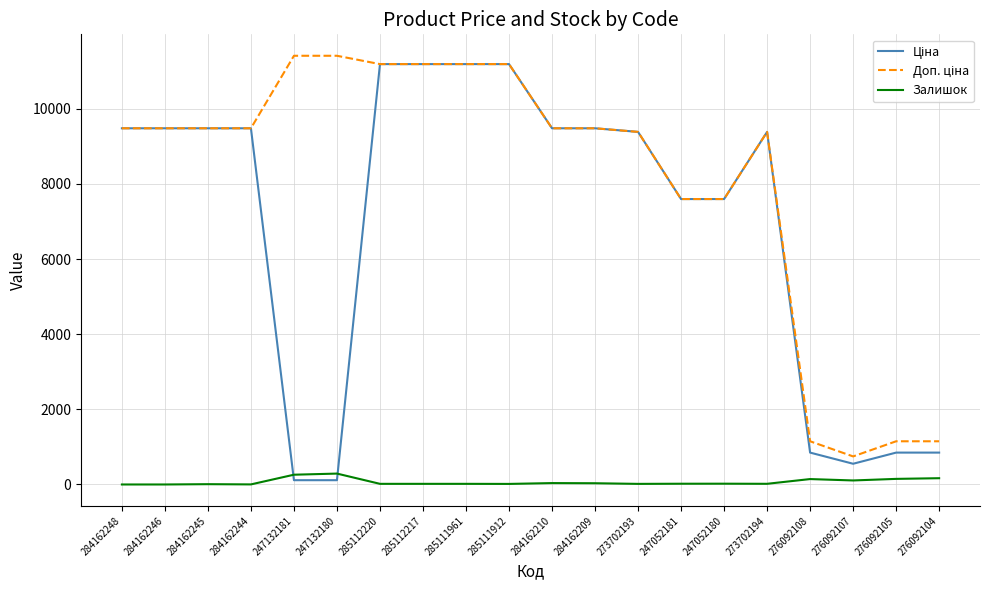

What position from the right is 247132181?

16